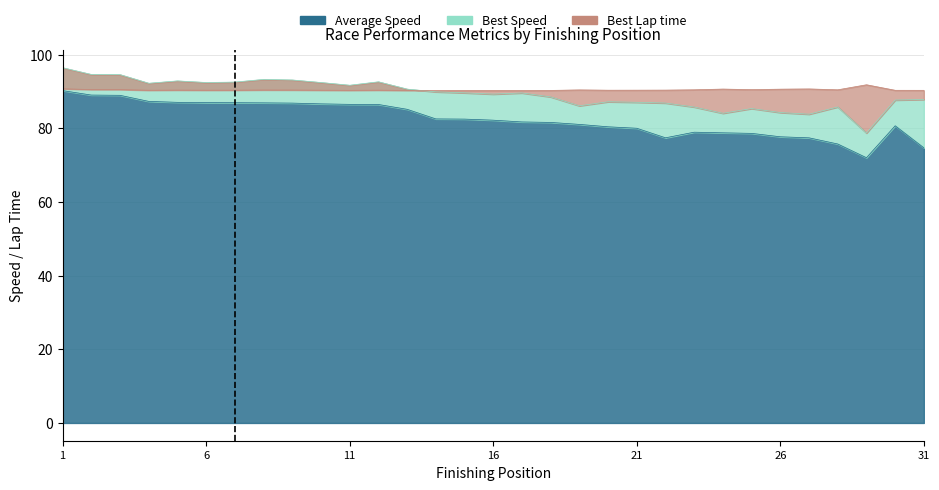

True or false: Best Lap time and Average Speed intersect in this chart.

False